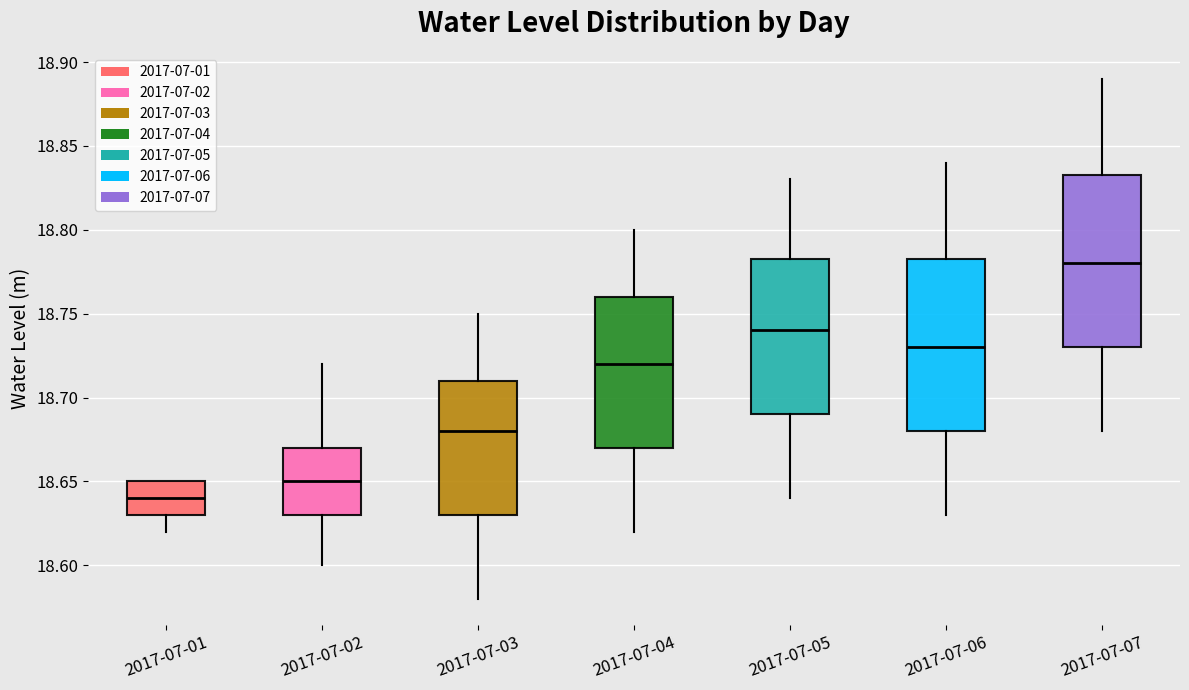

Where does the lower whisker of the box for 2017-07-07 end on the y-axis? The values are not printed on the chart, so give them approximately, as read against the axis.

18.680